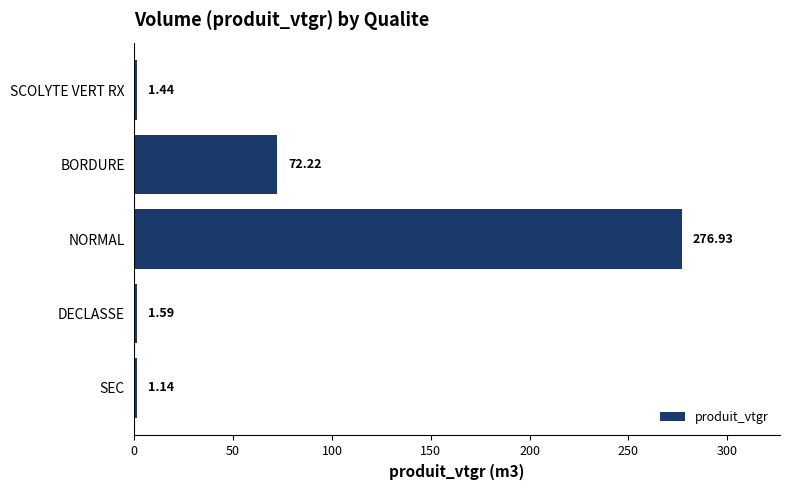

What is the sum of all values?

353.3